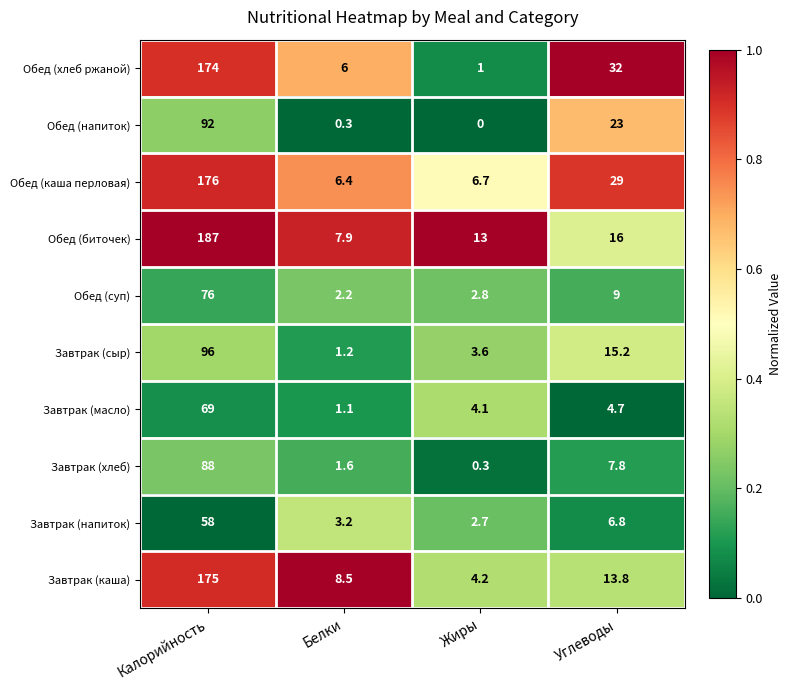

Rank the series at Углеводы from lowest to highest value.

Завтрак (масло), Завтрак (напиток), Завтрак (хлеб), Обед (суп), Завтрак (каша), Завтрак (сыр), Обед (биточек), Обед (напиток), Обед (каша перловая), Обед (хлеб ржаной)